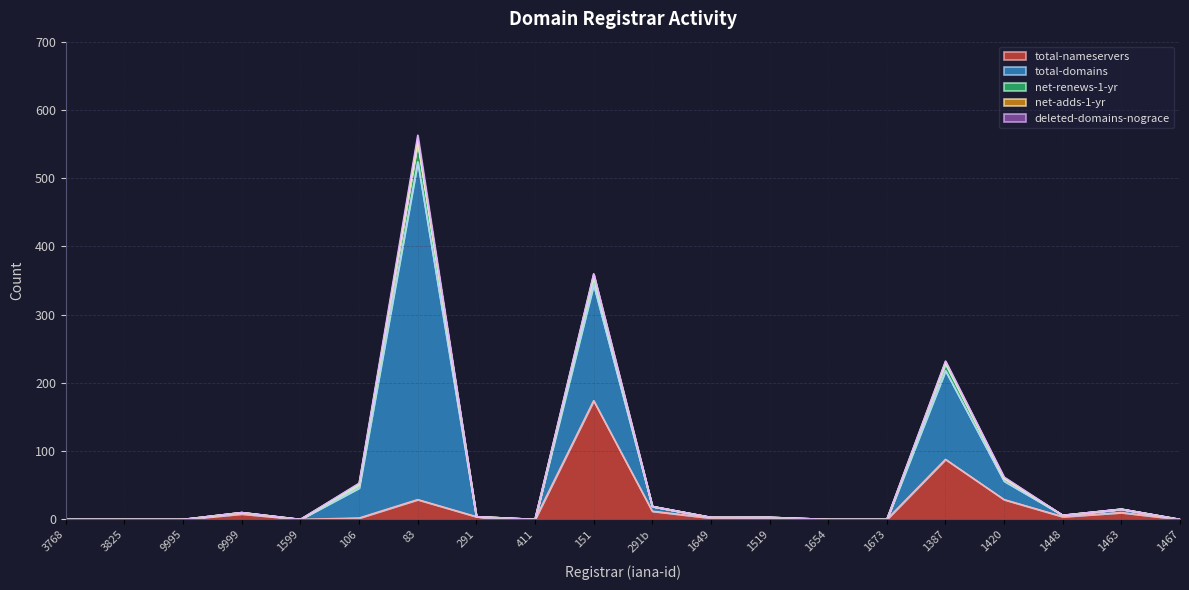

Where is net-renews-1-yr nearest to the value 14?

151